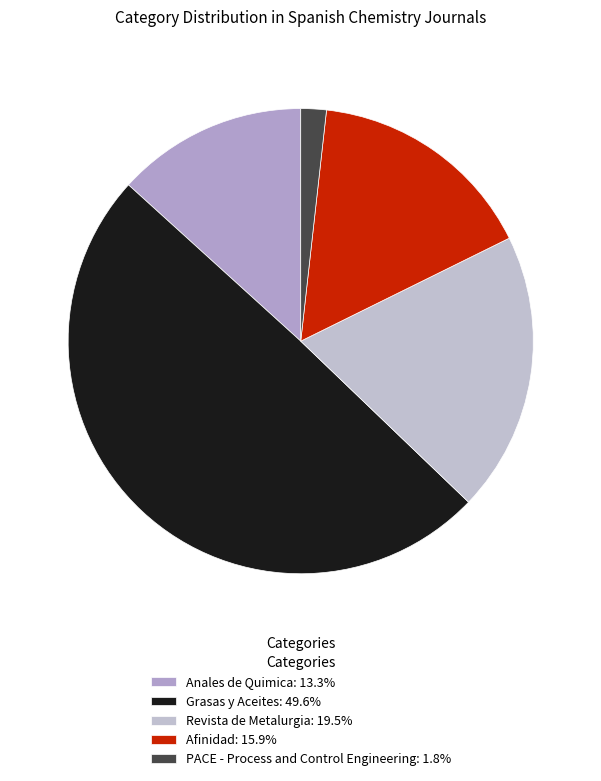

What is the smallest slice in the pie chart?

PACE - Process and Control Engineering